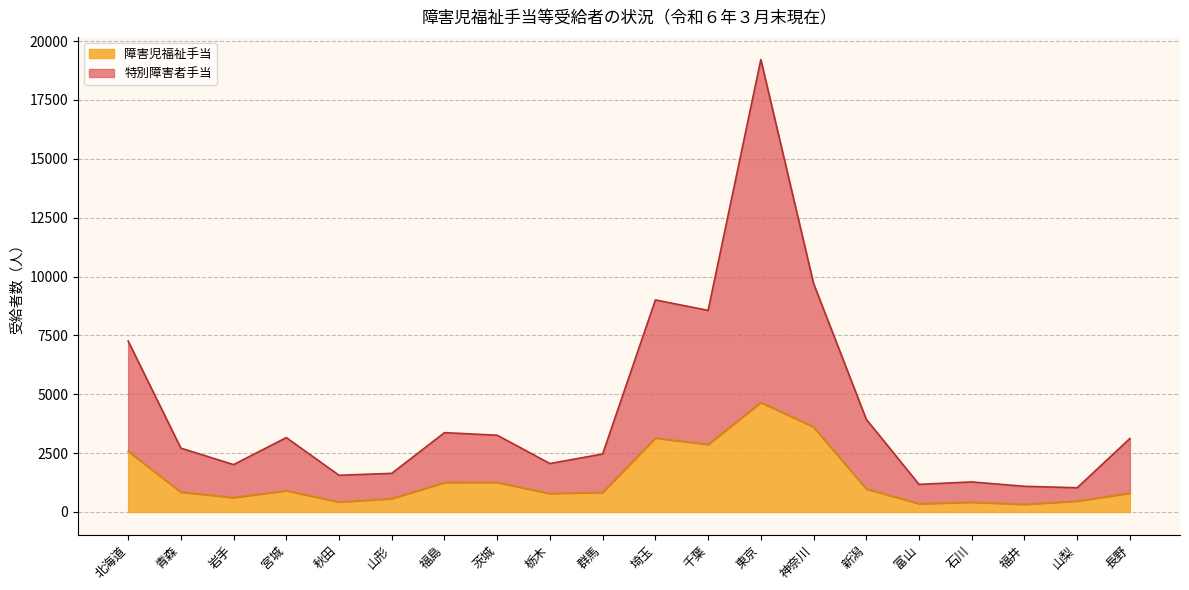

Rank the series by their maximum value, from lowest to highest.

障害児福祉手当, 特別障害者手当